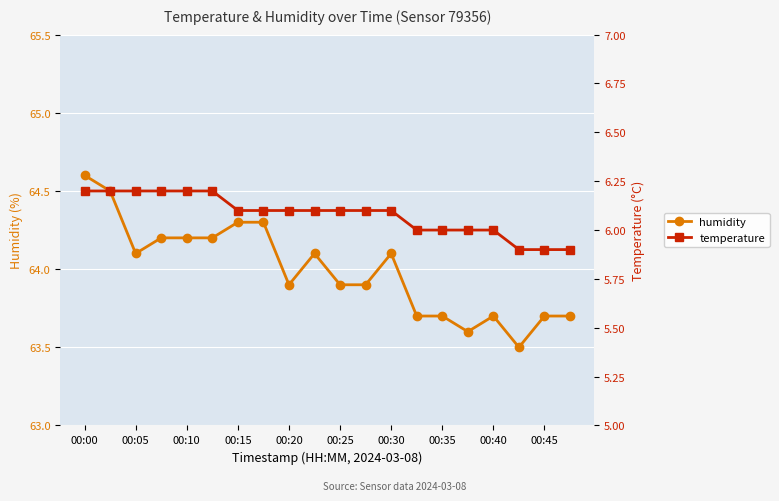

Is it true that humidity equals 64.3 at 00:15?

True